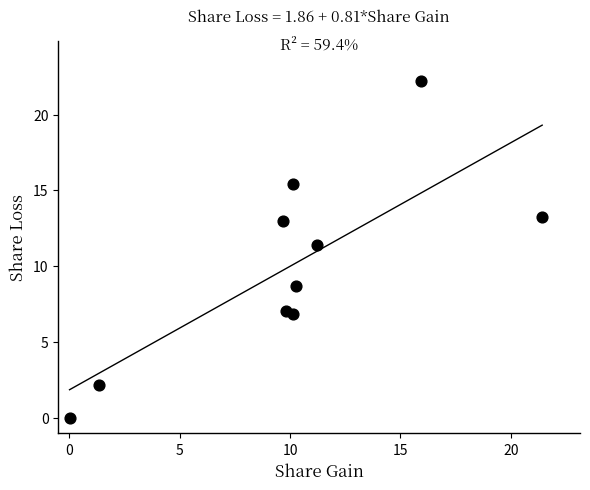

What Y value in the scatter plot is closest to 11?

11.4